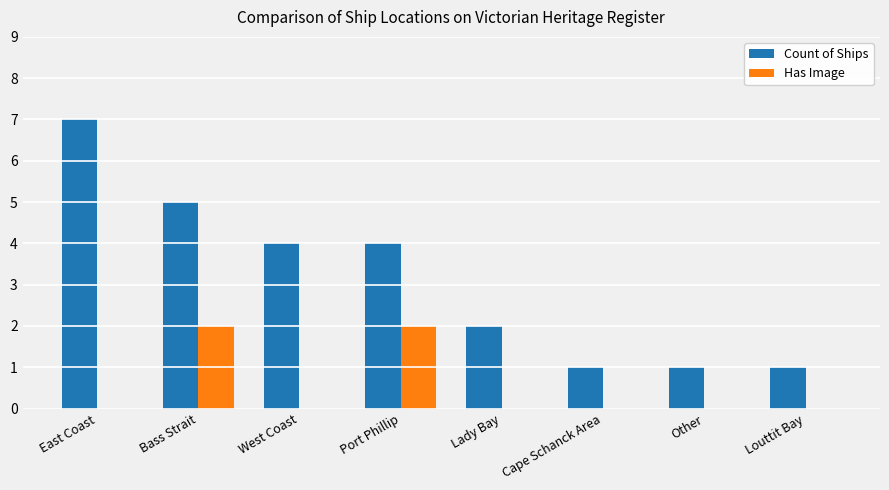

Reading left to right, transcribe all the data shown in this chart.

Count of Ships: 7	5	4	4	2	1	1	1
Has Image: 0	2	0	2	0	0	0	0